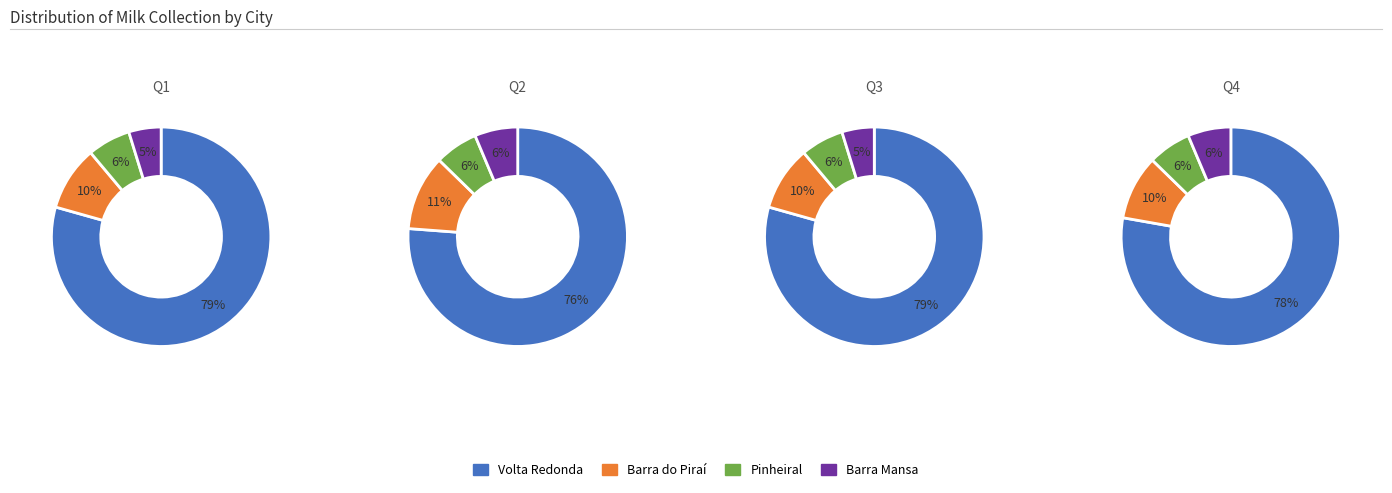

To the nearest percent, what is the average slice percentage?

25%